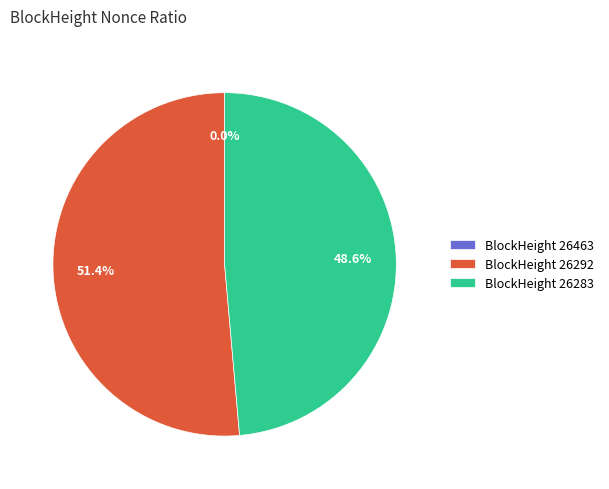

To the nearest percent, what is the difference between the 26463 and 26292 slice percentages?

51%